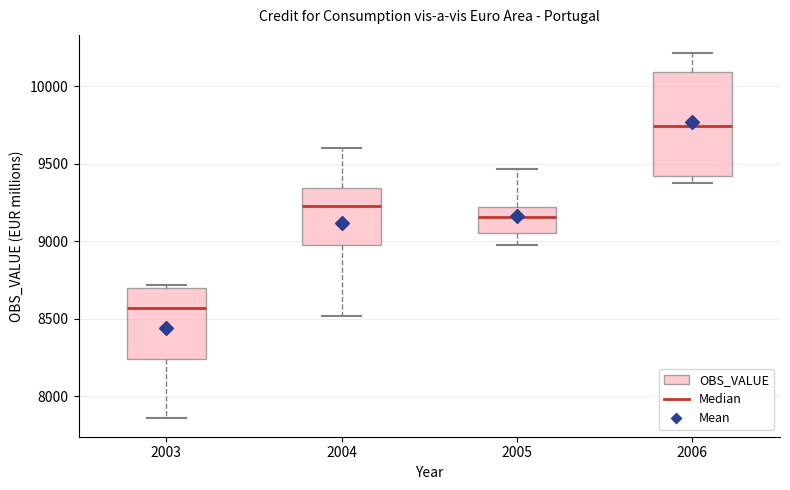

Comparing the boxes themselves (not the whiskers), which one is the tallest?

2006